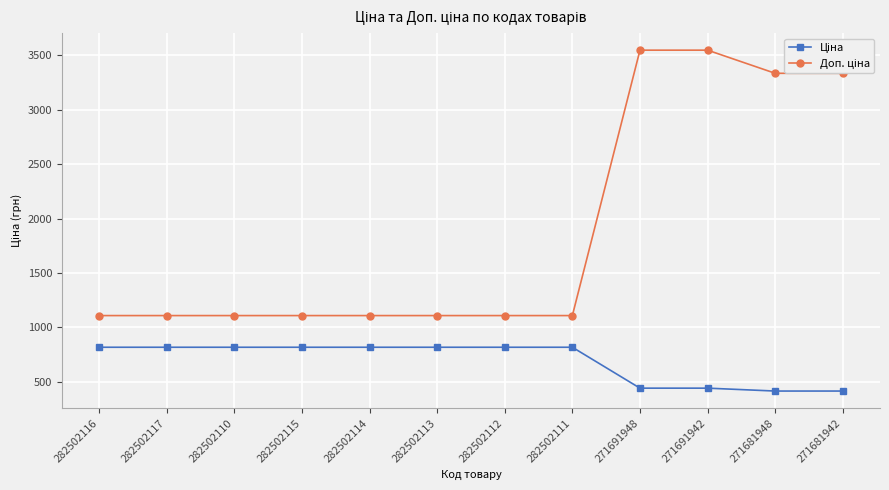

How many series are shown in this chart?

2